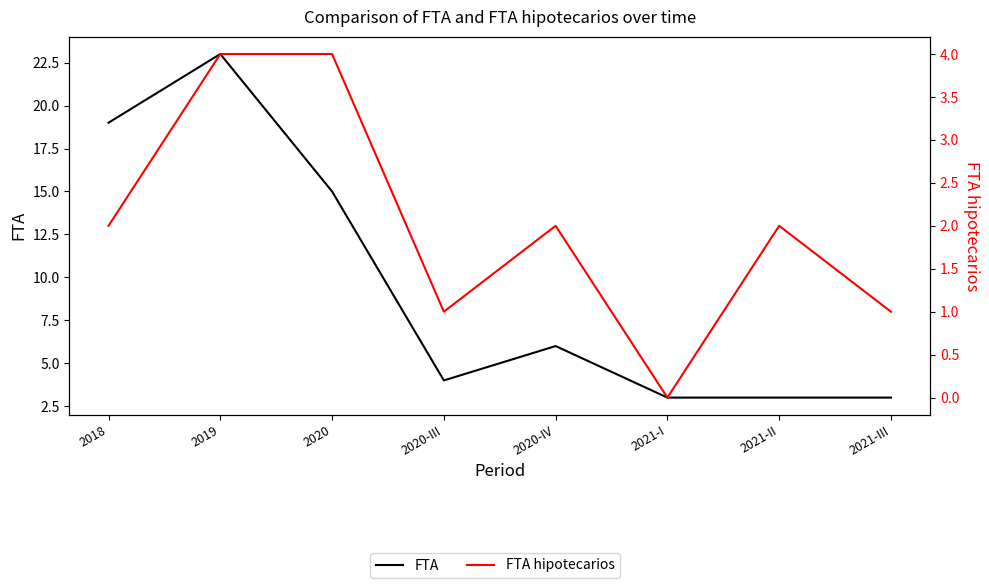

What is the label of the 4th point from the left?

2020-III